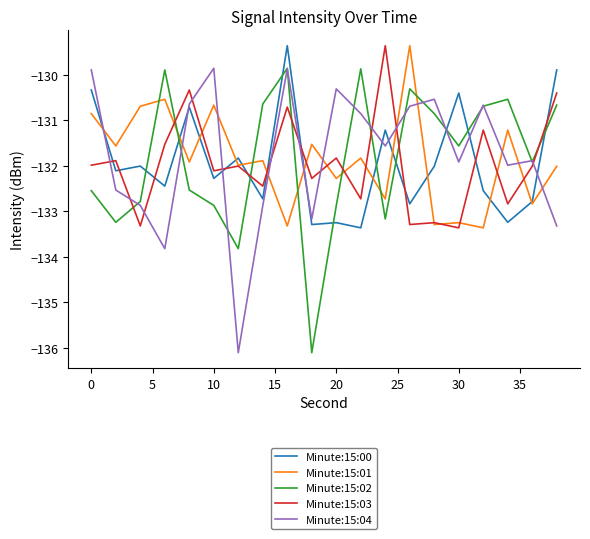

True or false: Minute:15:04 and Minute:15:03 cross at least once.

True